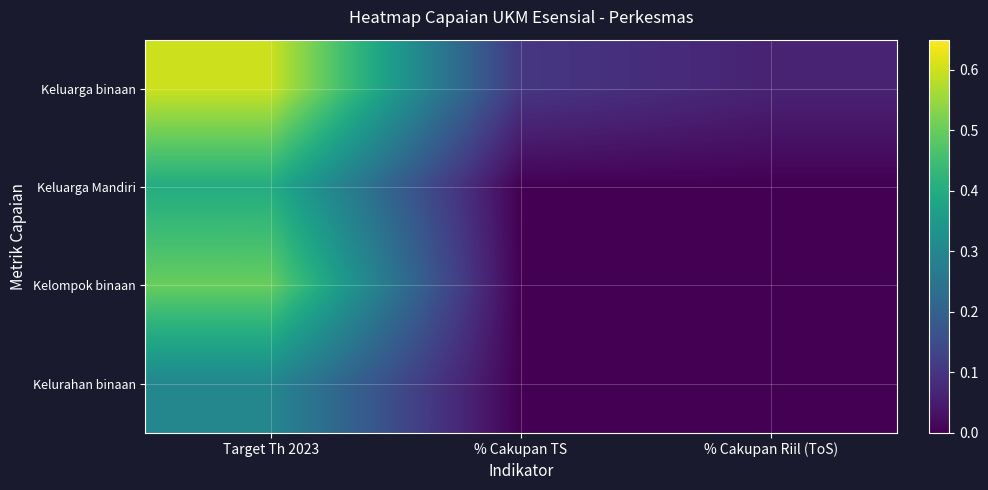

Reading left to right, transcribe all the data shown in this chart.

Keluarga binaan: Target Th 2023=0.6	% Cakupan TS=0.1	% Cakupan Riil (ToS)=0.1
Keluarga Mandiri: Target Th 2023=0.4	% Cakupan TS=0.0	% Cakupan Riil (ToS)=0.0
Kelompok binaan: Target Th 2023=0.5	% Cakupan TS=0.0	% Cakupan Riil (ToS)=0.0
Kelurahan binaan: Target Th 2023=0.3	% Cakupan TS=0.0	% Cakupan Riil (ToS)=0.0